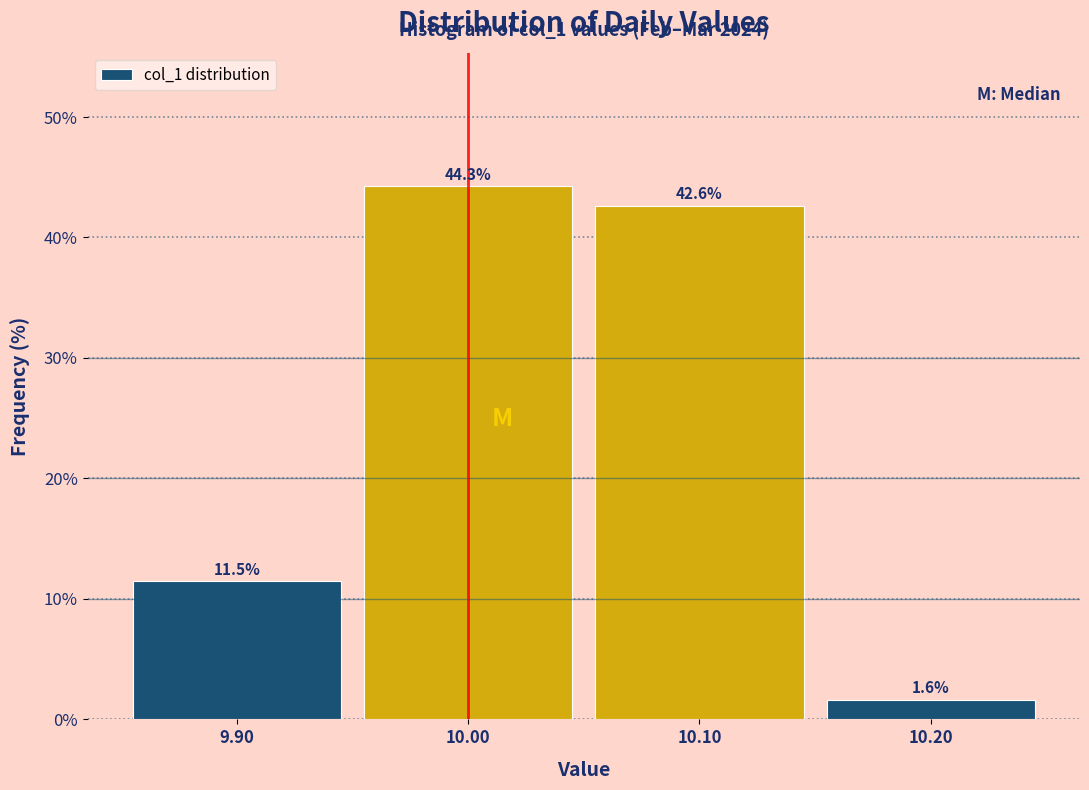

What is the height of the bar covering 9.95 to 10.05 on the x-axis?

44.3